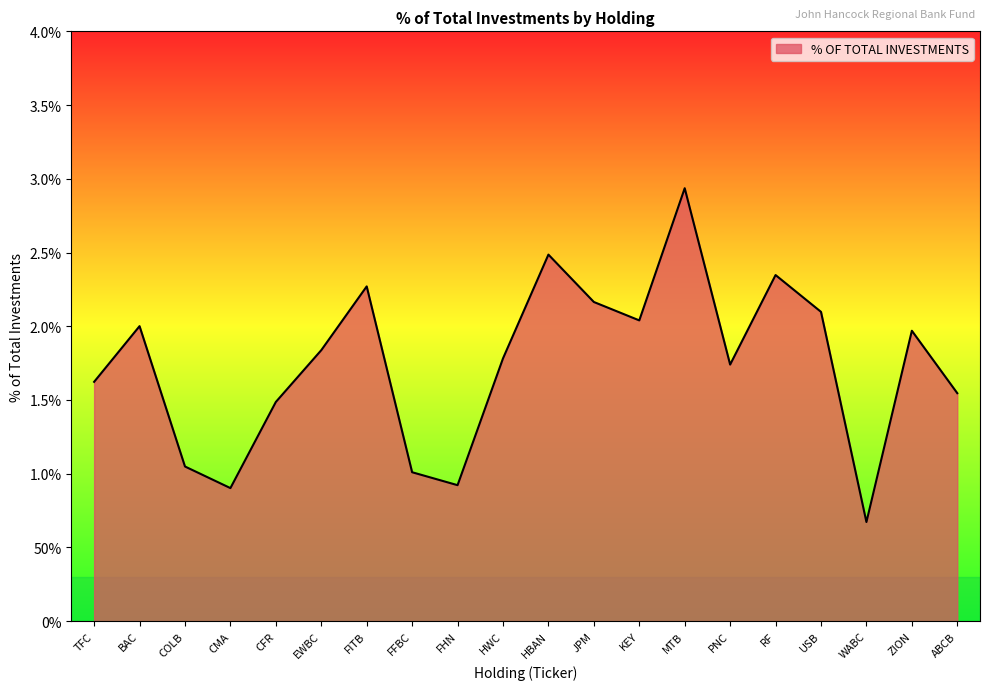

What is the sum of the values at JPM and EWBC?

4.0